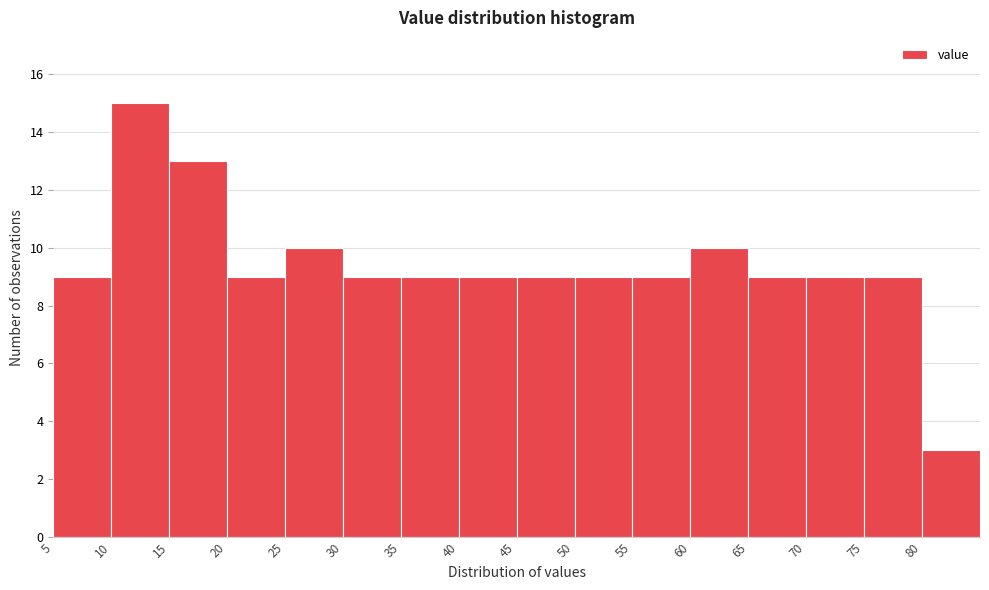

Reading left to right, list every bar in this chart as the range it spans on the x-axis followed by its height. The values are not printed on the chart, so give them approximately, as read against the axis.

5 to 10: 9
10 to 15: 15
15 to 20: 13
20 to 25: 9
25 to 30: 10
30 to 35: 9
35 to 40: 9
40 to 45: 9
45 to 50: 9
50 to 55: 9
55 to 60: 9
60 to 65: 10
65 to 70: 9
70 to 75: 9
75 to 80: 9
80 to 85: 3